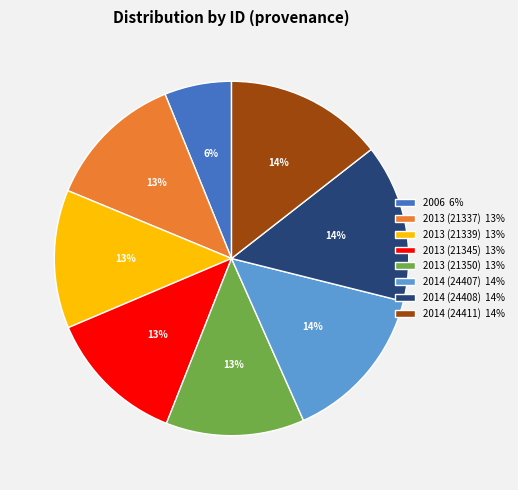

Is it true that 2013 (21339) 13% is 13% of the pie?

True